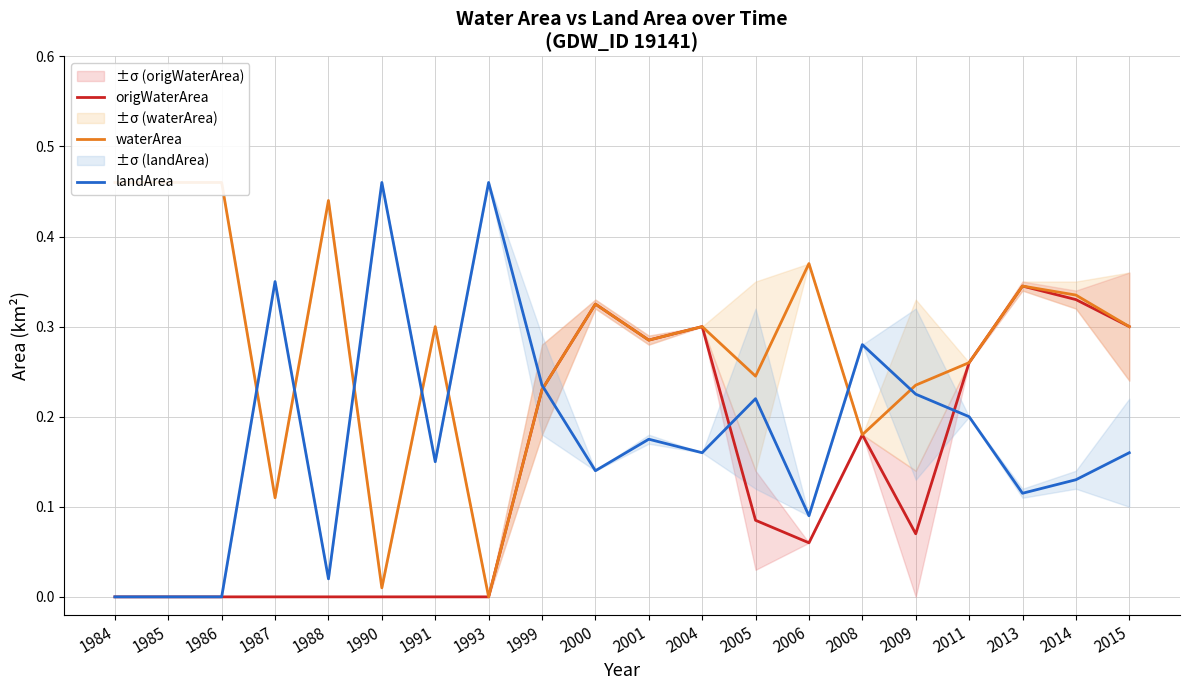

How many data points does each series have?

20